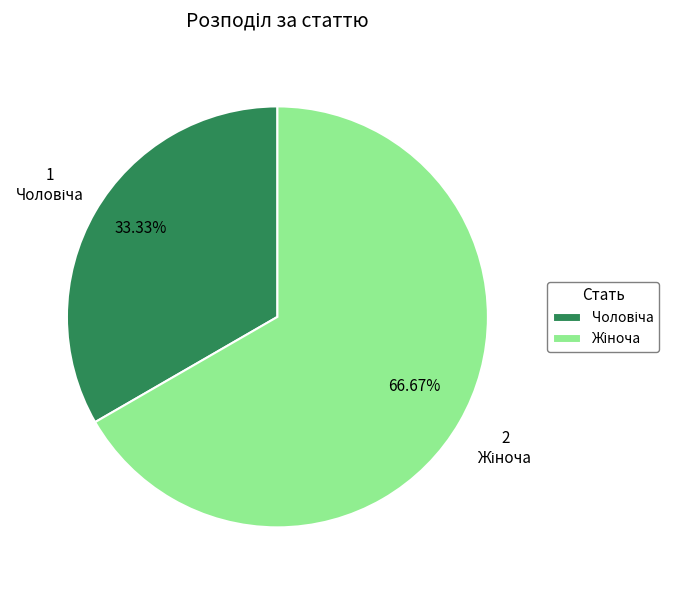

Is there any slice that represents more than half of the pie?

Yes